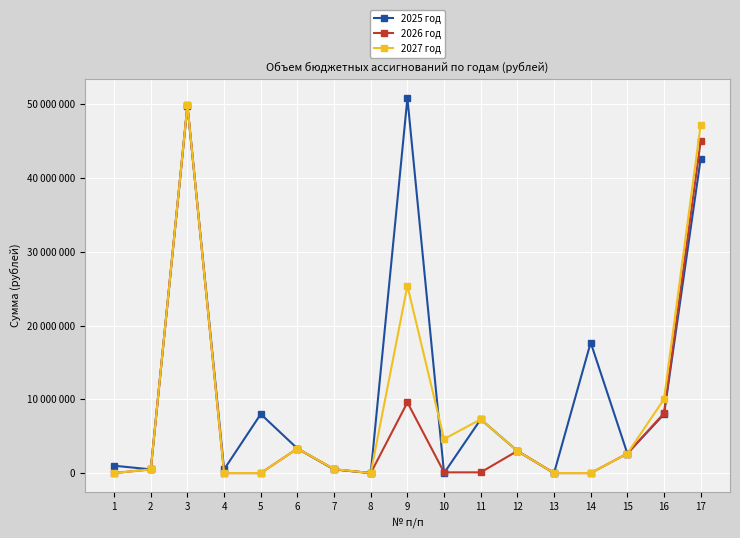

True or false: 2025 год has more than 1 points higher than both neighbors.

True